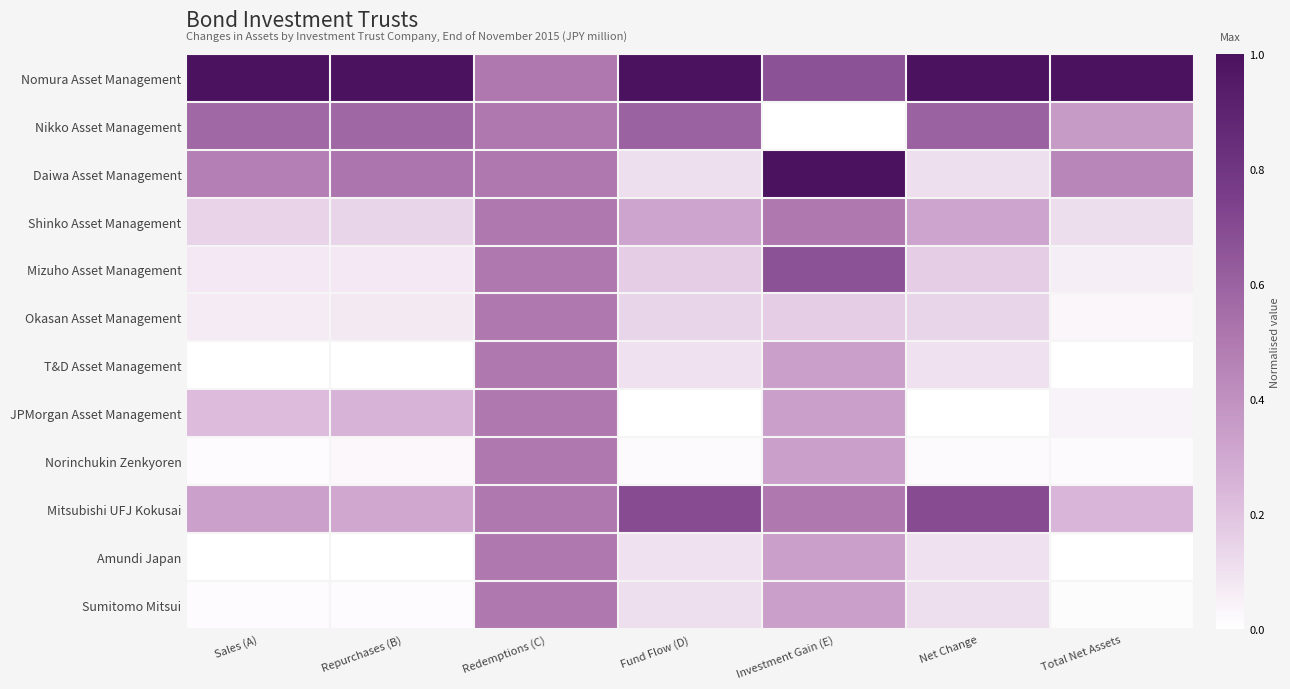

What is the difference between the highest and lowest values at Net Change?

1.0